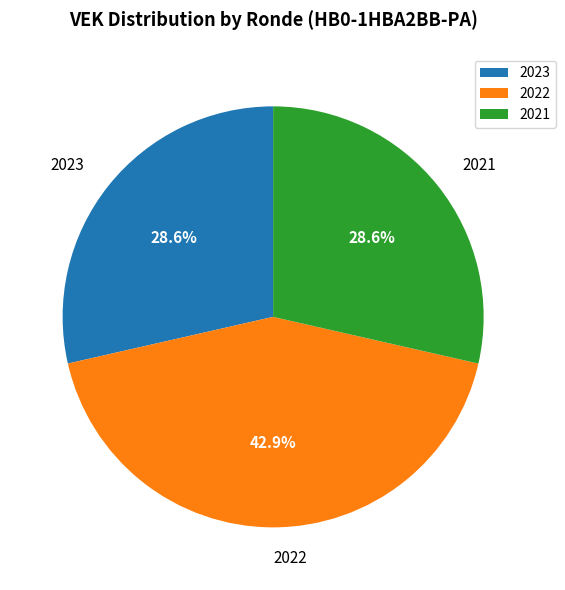

To the nearest percent, what is the difference between the largest and smallest slice percentages?

14%